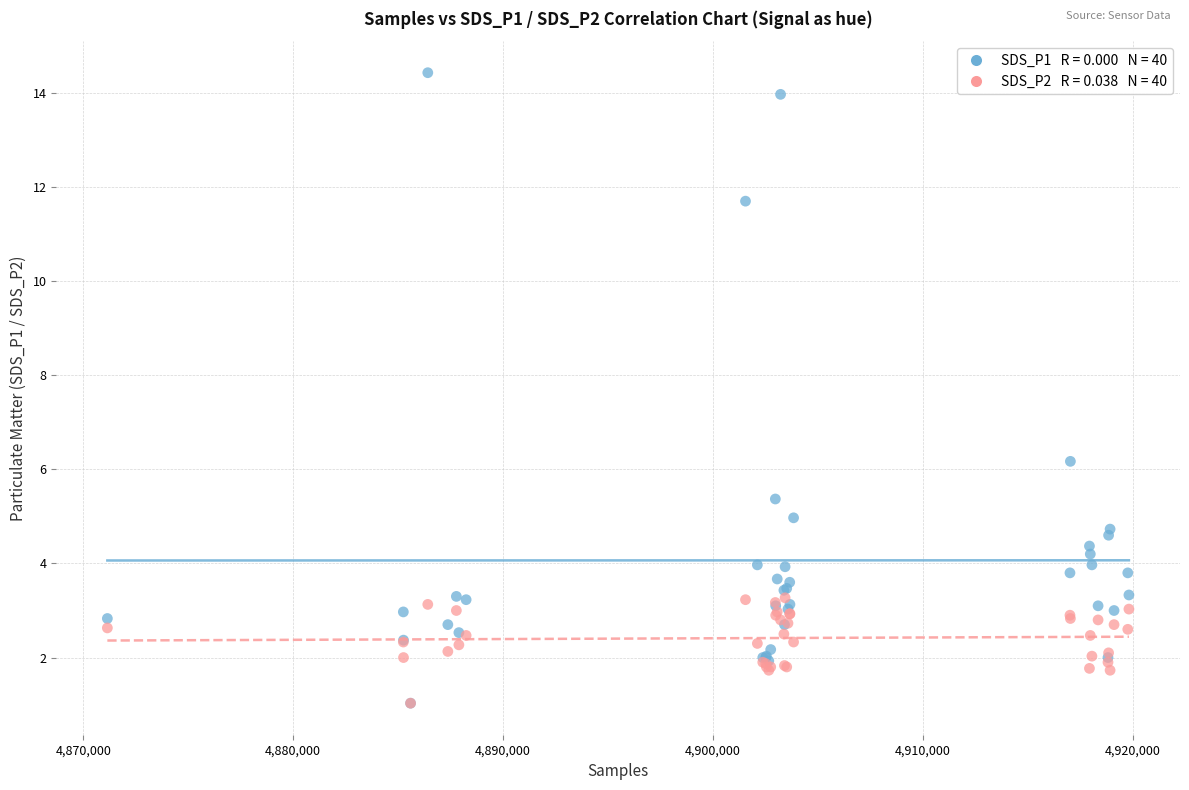

Across all series, what Y value is closest to 7?

6.2